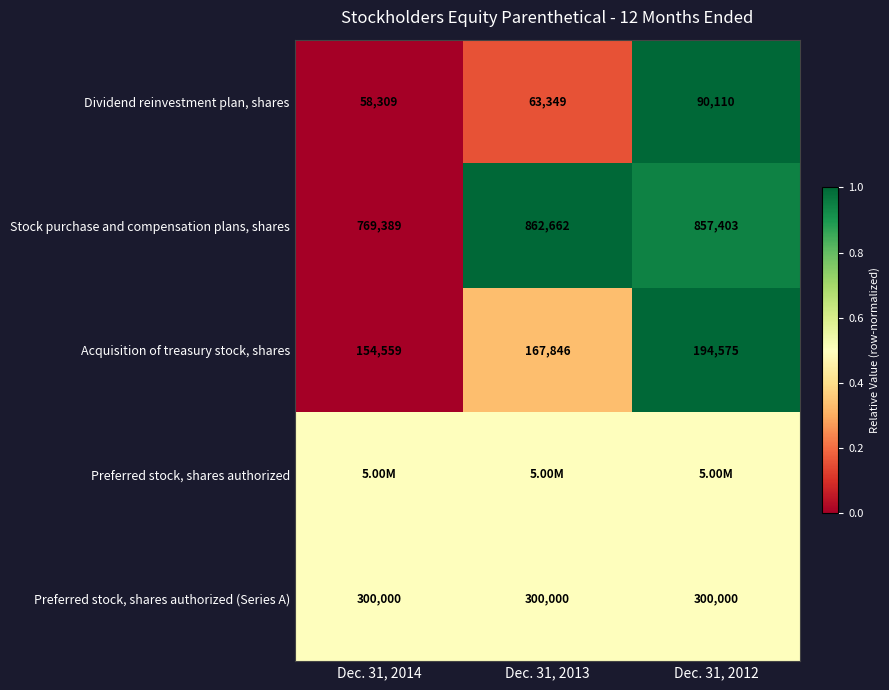

At which category does the chart reach its peak across all series?

Dec. 31, 2012